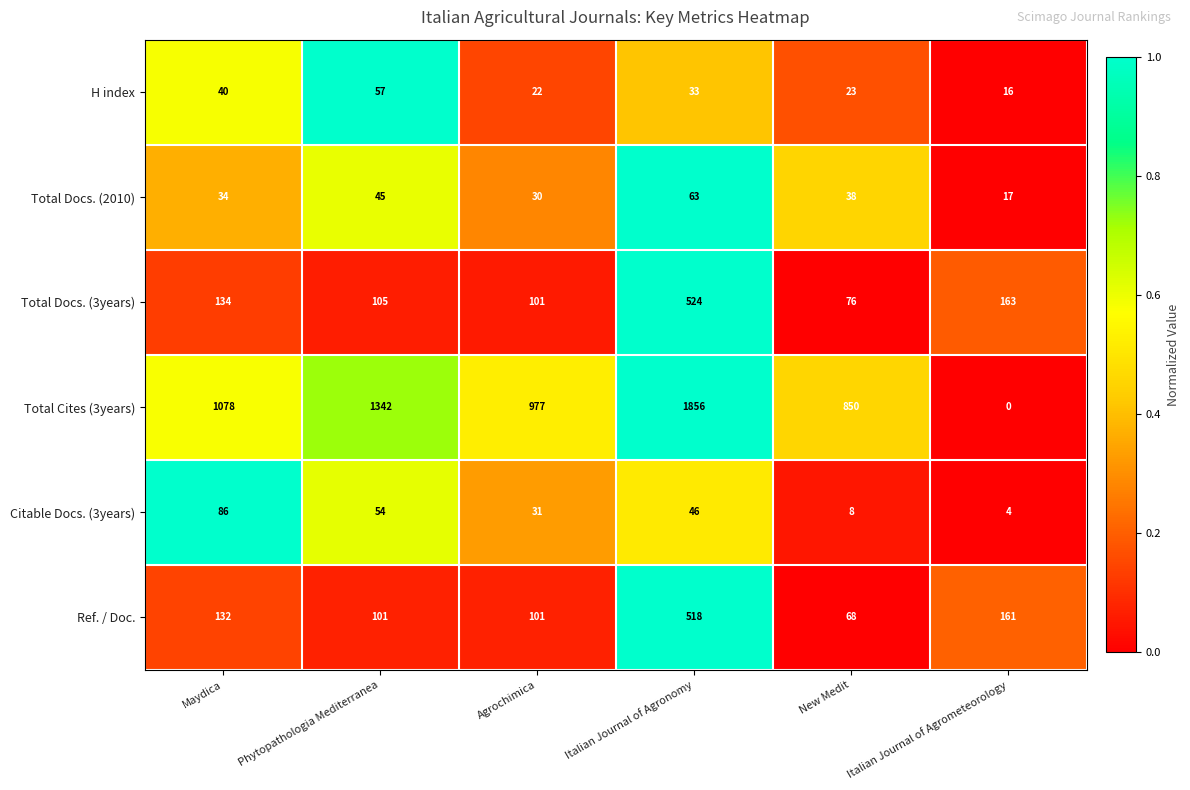

List the series in order of their peak value, lowest first.

H index, Total Docs. (2010), Citable Docs. (3years), Ref. / Doc., Total Docs. (3years), Total Cites (3years)